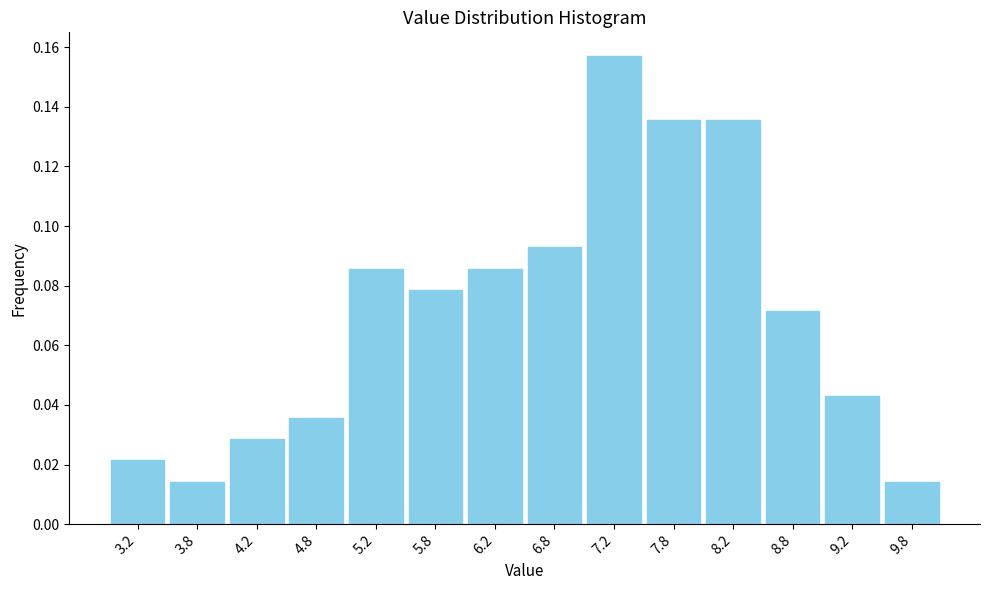

Reading left to right, list every bar in this chart as the range it spans on the x-axis followed by its height. The values are not printed on the chart, so give them approximately, as read against the axis.

3.0 to 3.5: 0.022
3.5 to 4.0: 0.014
4.0 to 4.5: 0.028
4.5 to 5.0: 0.036
5.0 to 5.5: 0.086
5.5 to 6.0: 0.078
6.0 to 6.5: 0.086
6.5 to 7.0: 0.092
7.0 to 7.5: 0.158
7.5 to 8.0: 0.136
8.0 to 8.5: 0.136
8.5 to 9.0: 0.072
9.0 to 9.5: 0.042
9.5 to 10.0: 0.014